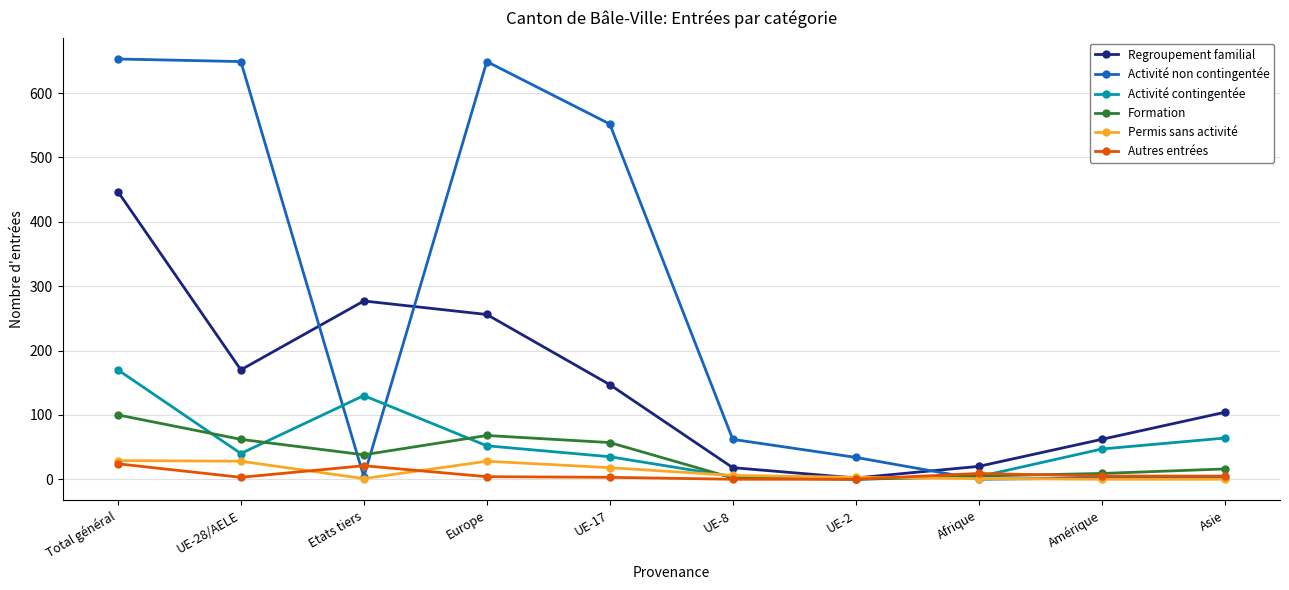

True or false: Activité contingentée has a value of 0 at UE-2.

True